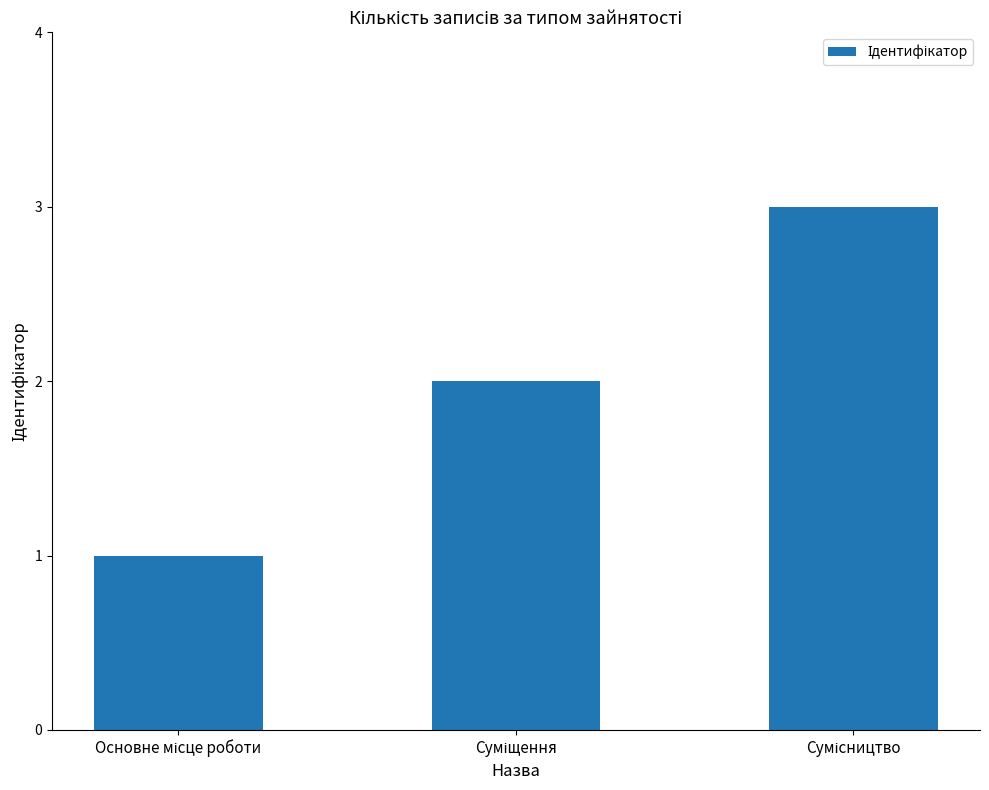

What is the difference between the maximum and second lowest values?

1